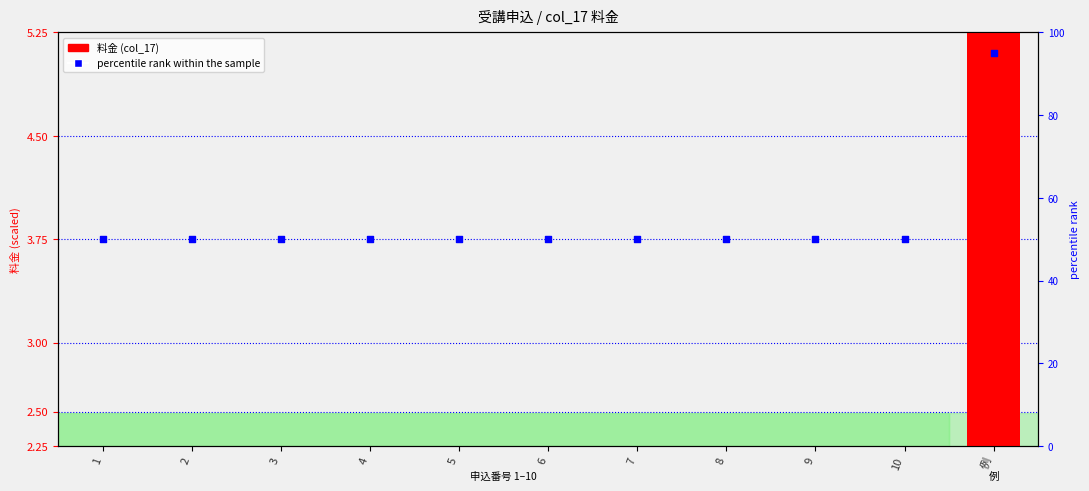

At which category is the sum across all series the highest?

例